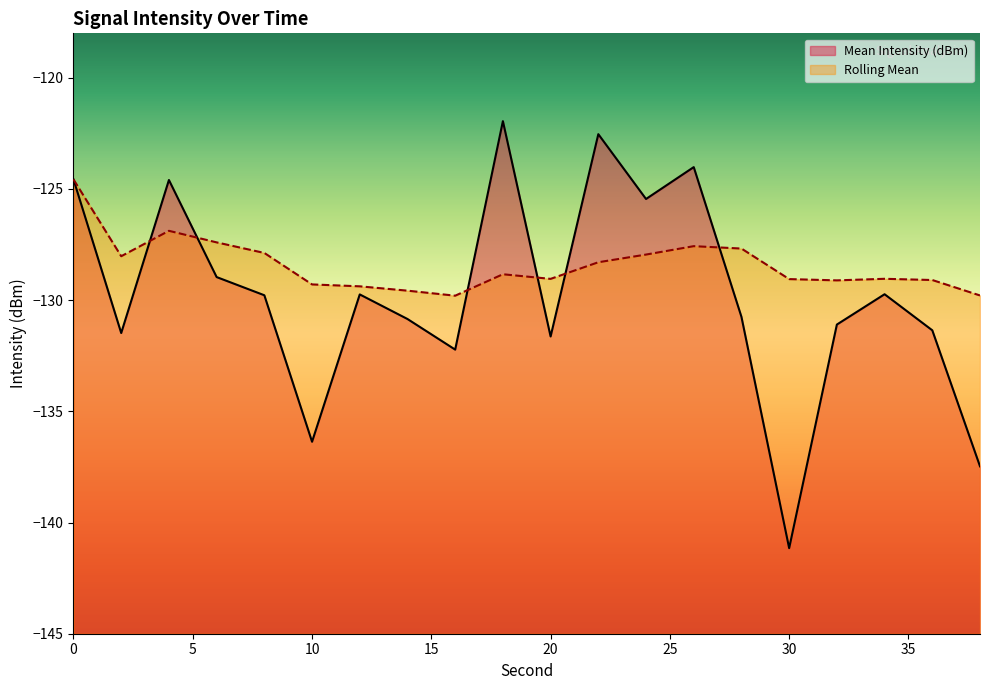

Rank the series by their maximum value, from lowest to highest.

Rolling Mean, Mean Intensity (dBm)